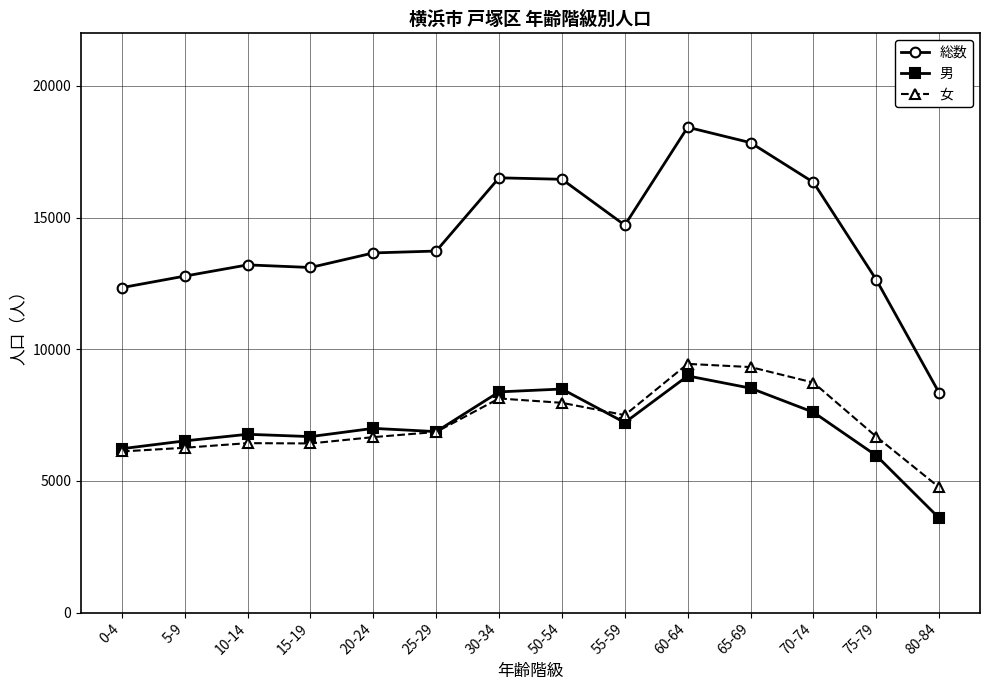

Which series has the largest range (max minus min)?

総数